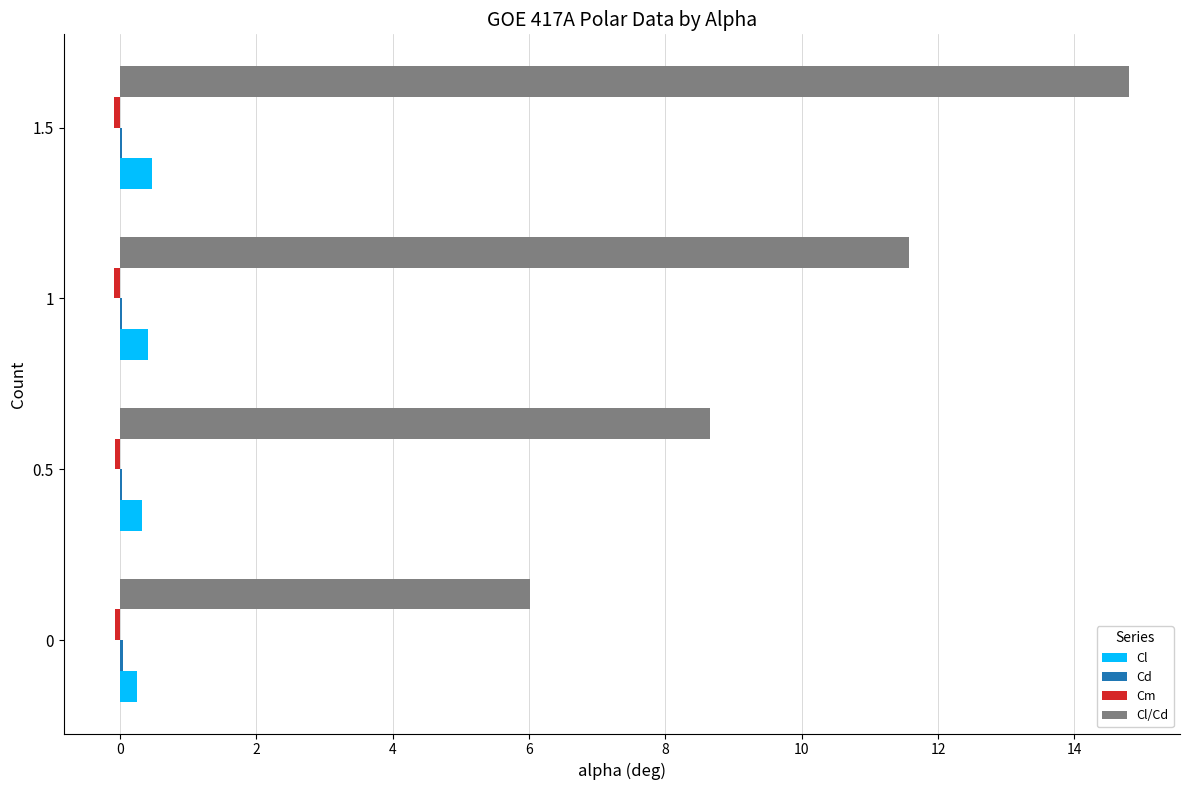

At which category is the sum across all series the highest?

1.5